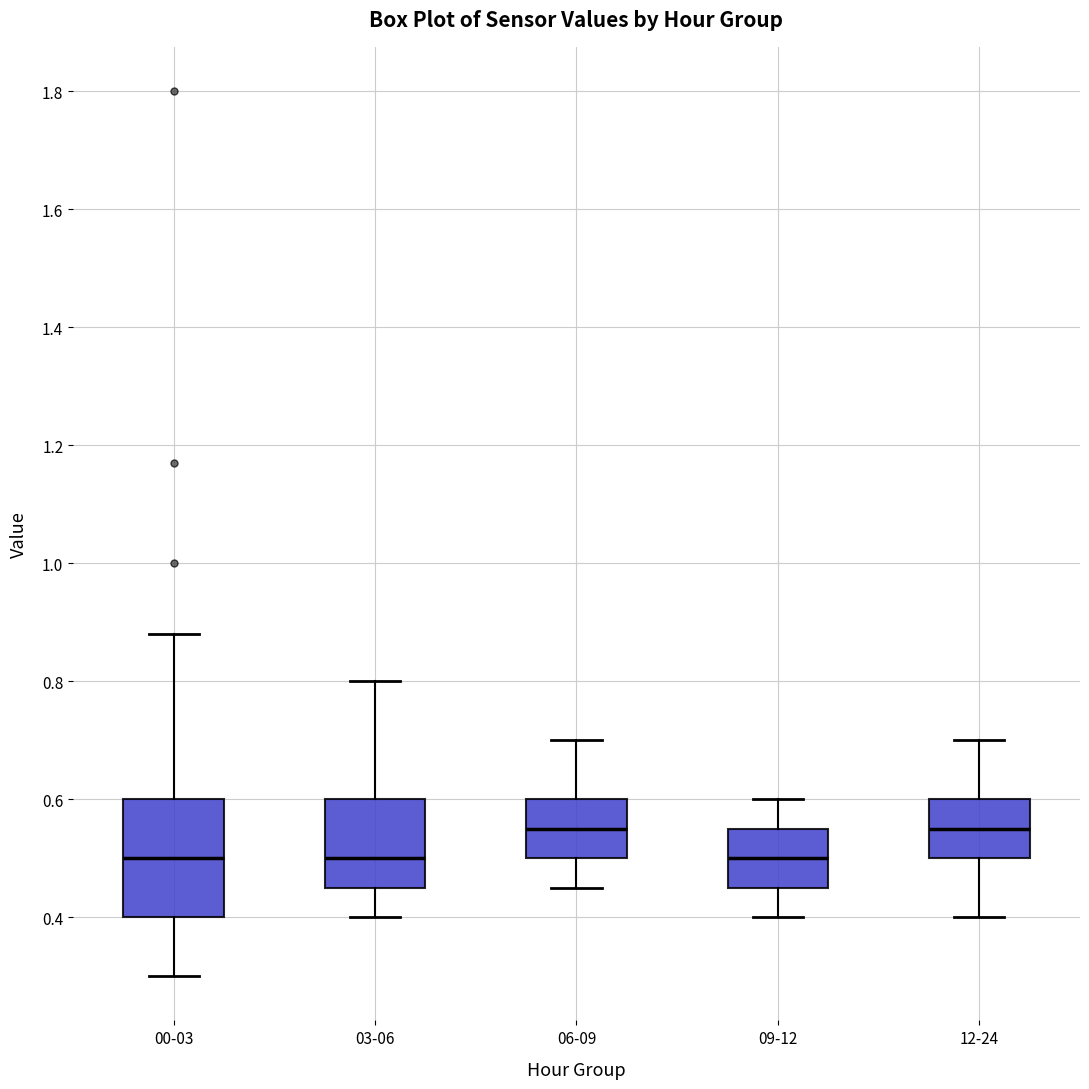

Comparing the boxes themselves (not the whiskers), which one is the tallest?

00-03